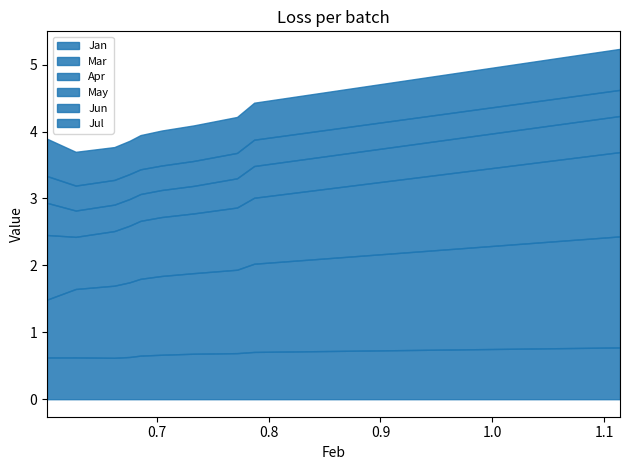

Reading left to right, extract all data points from this chart.

Jan: 0.6	0.6	0.6	0.6	0.7	0.7	0.7	0.7	0.7	0.8
Mar: 0.9	1.0	1.1	1.1	1.1	1.2	1.2	1.2	1.3	1.7
Apr: 1.0	0.8	0.8	0.8	0.9	0.9	0.9	0.9	1.0	1.3
May: 0.5	0.4	0.4	0.4	0.4	0.4	0.4	0.4	0.5	0.5
Jun: 0.4	0.4	0.4	0.4	0.4	0.4	0.4	0.4	0.4	0.4
Jul: 0.6	0.5	0.5	0.5	0.5	0.5	0.5	0.5	0.6	0.6